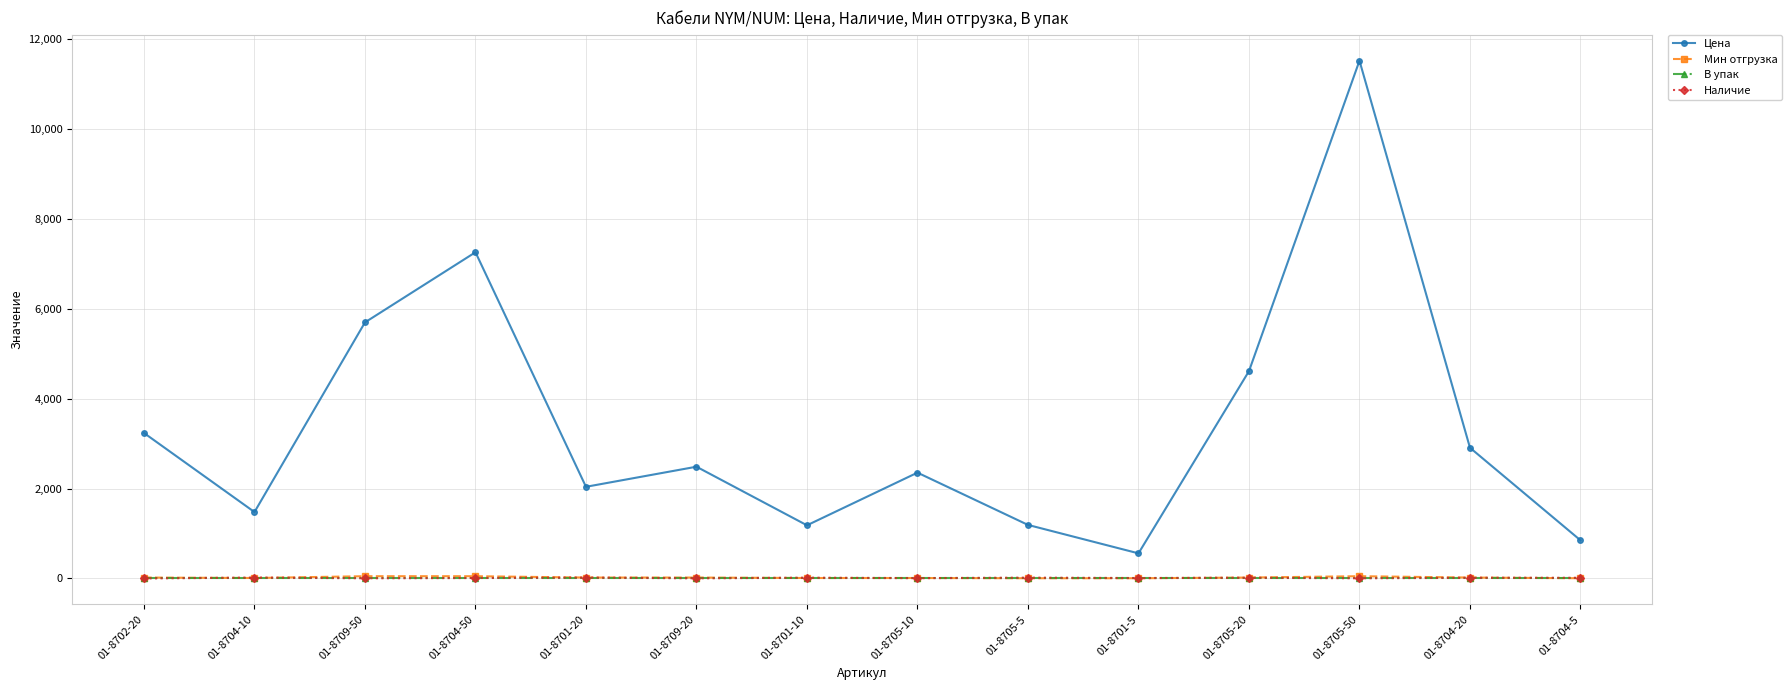

Does the chart display data point markers on the line(s)?

Yes